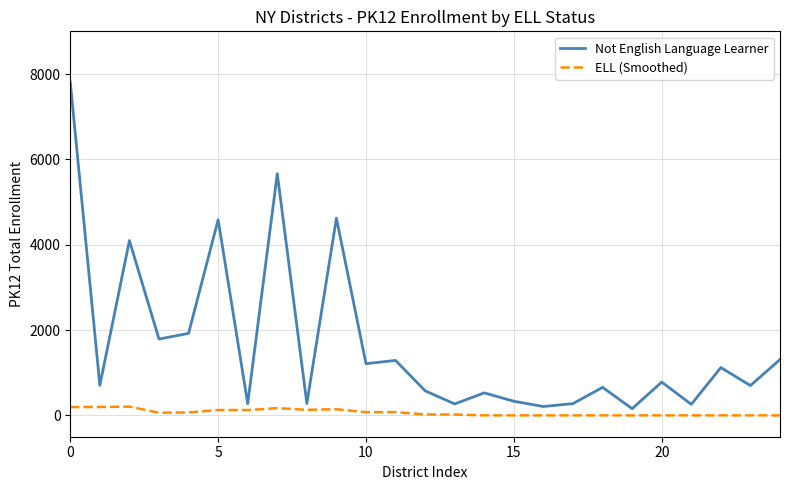

Rank the series by their maximum value, from highest to lowest.

Not English Language Learner, ELL (Smoothed)